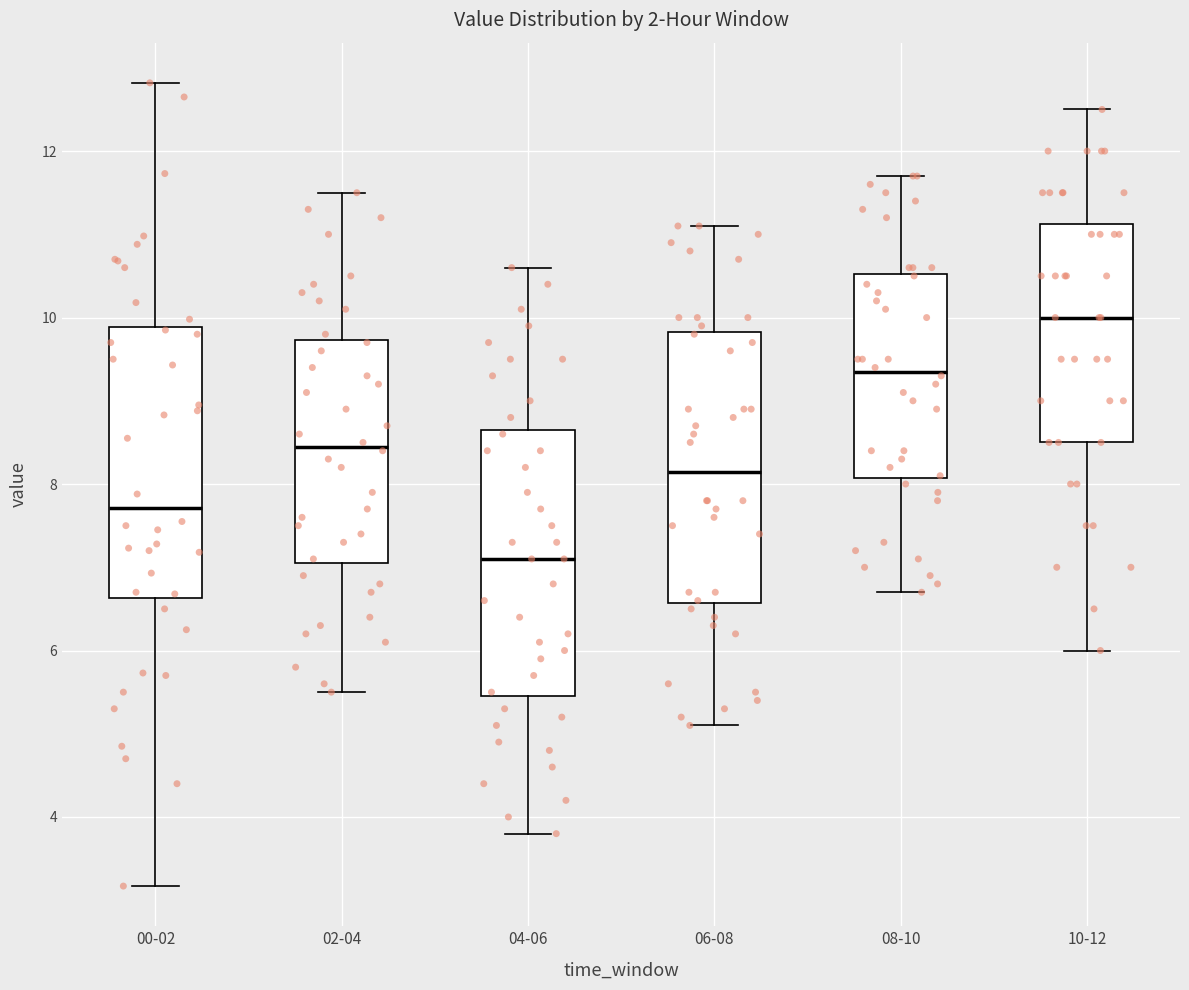

Reading left to right, transcribe this box plot: for each box, give where its median line is, the range the box spans, and where its two whiskers end, as read against the y-axis. The values are not printed on the chart, so give them approximately, as read against the axis.

00-02: median 7.8, box 6.6 to 9.8, whiskers 3.2 to 12.8
02-04: median 8.4, box 7.0 to 9.8, whiskers 5.6 to 11.6
04-06: median 7.2, box 5.4 to 8.6, whiskers 3.8 to 10.6
06-08: median 8.2, box 6.6 to 9.8, whiskers 5.2 to 11.2
08-10: median 9.4, box 8.0 to 10.6, whiskers 6.8 to 11.8
10-12: median 10.0, box 8.6 to 11.2, whiskers 6.0 to 12.6